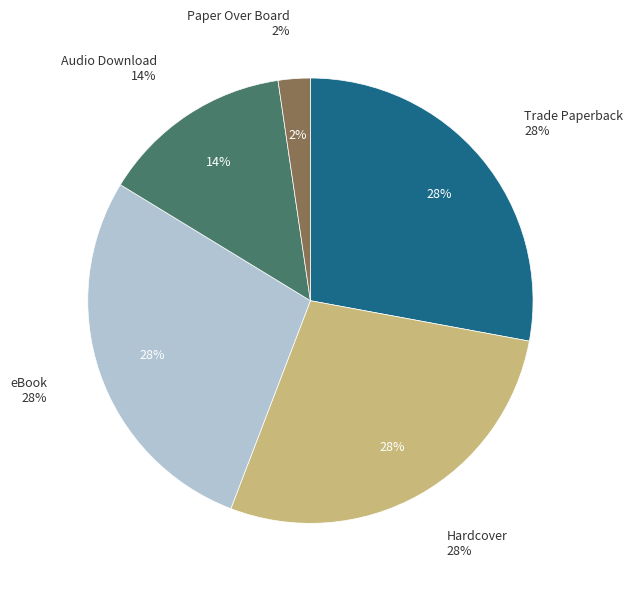

To the nearest percent, what percentage of the pie is eBook?

28%